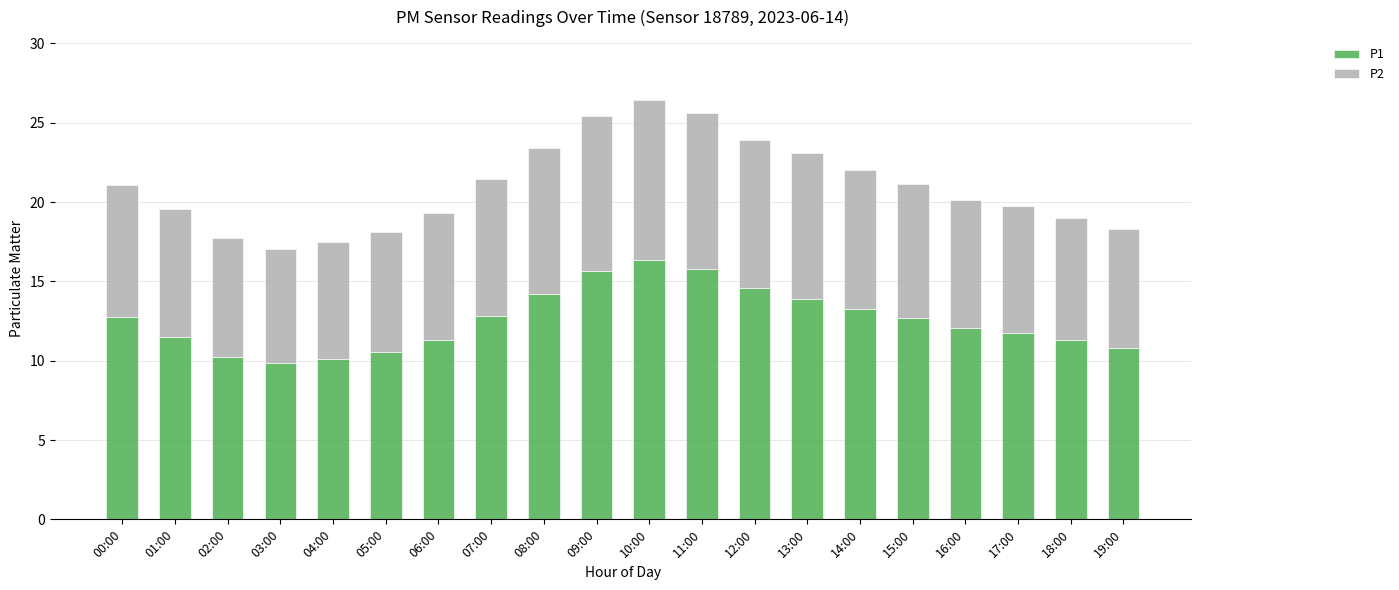

What is the total value across all series at 16:00?

20.1